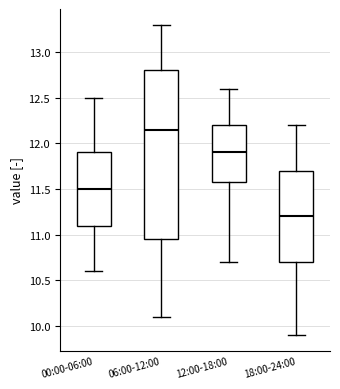

Comparing the boxes themselves (not the whiskers), which one is the tallest?

06:00-12:00